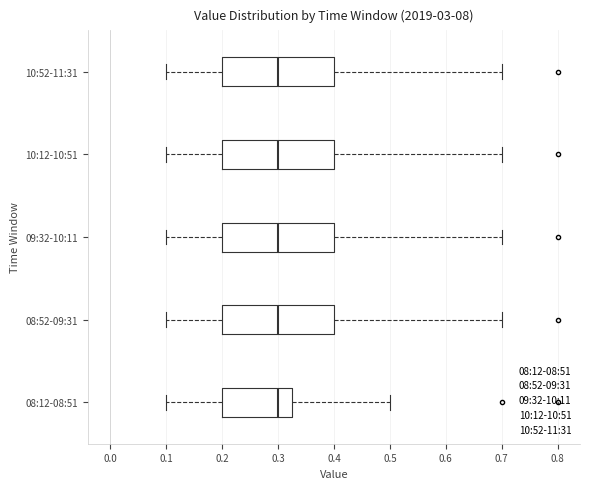

Reading bottom to top, read every box against the x-axis: the position of its median line, the range the box covers, and the ends of its whiskers. The values are not printed on the chart, so give them approximately, as read against the axis.

08:12-08:51: median 0.30, box 0.20 to 0.33, whiskers 0.10 to 0.50
08:52-09:31: median 0.30, box 0.20 to 0.40, whiskers 0.10 to 0.70
09:32-10:11: median 0.30, box 0.20 to 0.40, whiskers 0.10 to 0.70
10:12-10:51: median 0.30, box 0.20 to 0.40, whiskers 0.10 to 0.70
10:52-11:31: median 0.30, box 0.20 to 0.40, whiskers 0.10 to 0.70